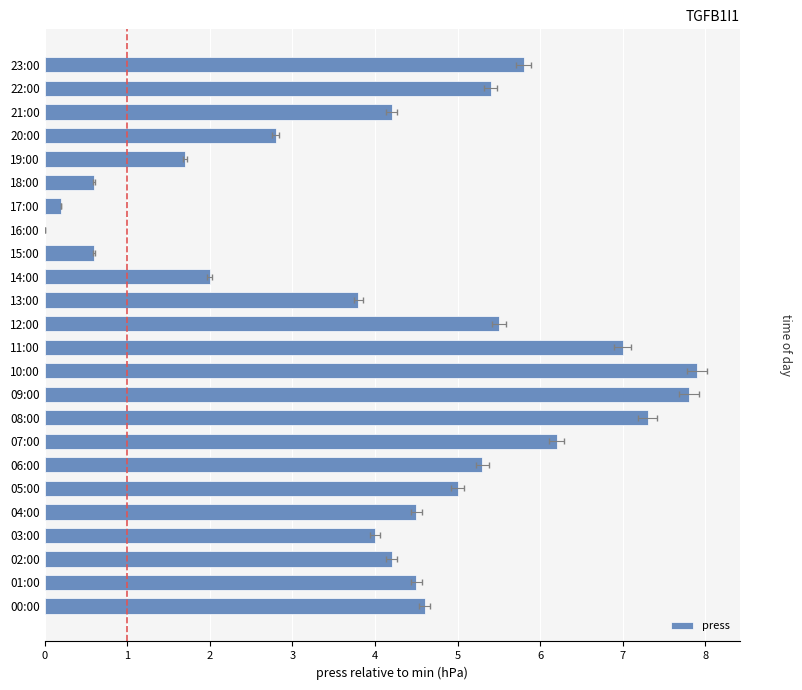

What is the average value?

4.2